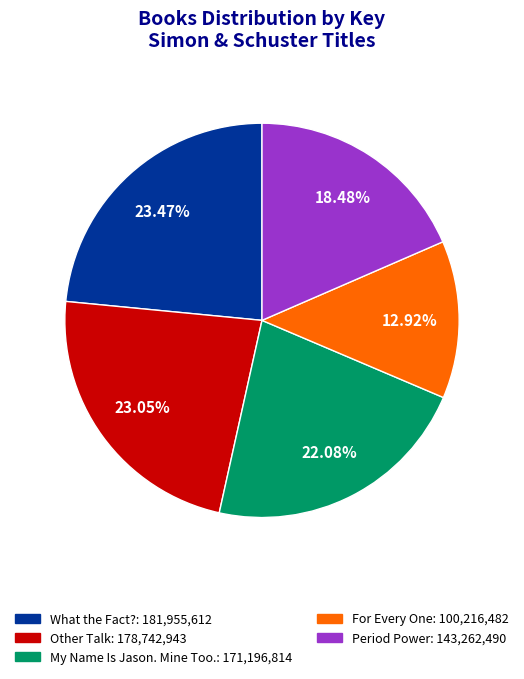

To the nearest percent, what is the difference between the Other Talk and Period Power slice percentages?

5%